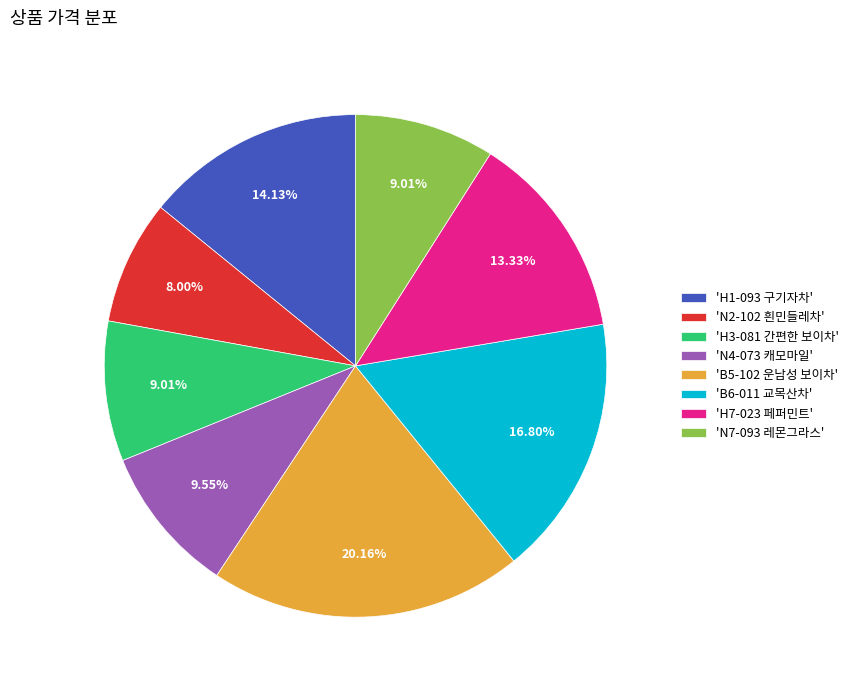

Which category has the smallest portion of the pie?

'N2-102 흰민들레차'